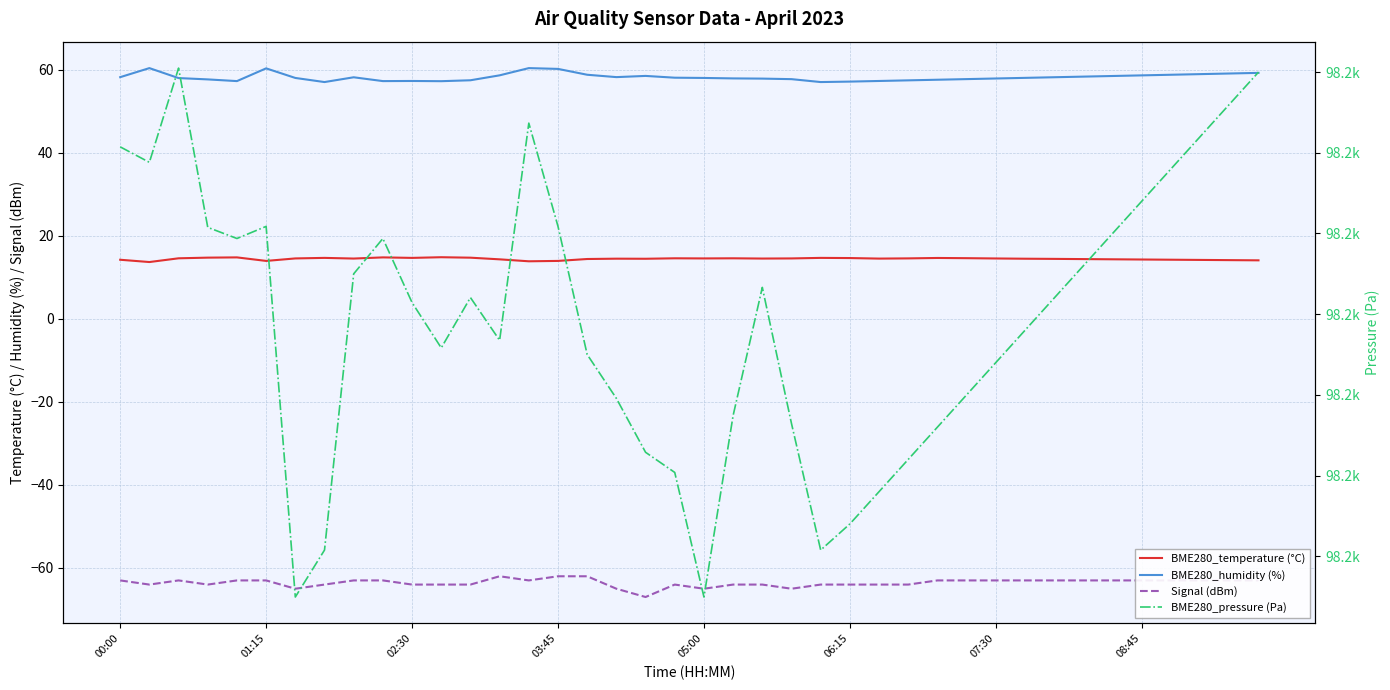

How many interior local valleys does the Signal (dBm) series have?

7